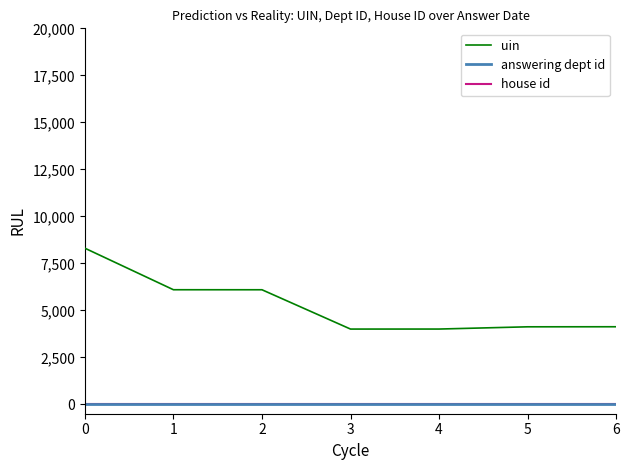

True or false: house id and answering dept id cross at least once.

False